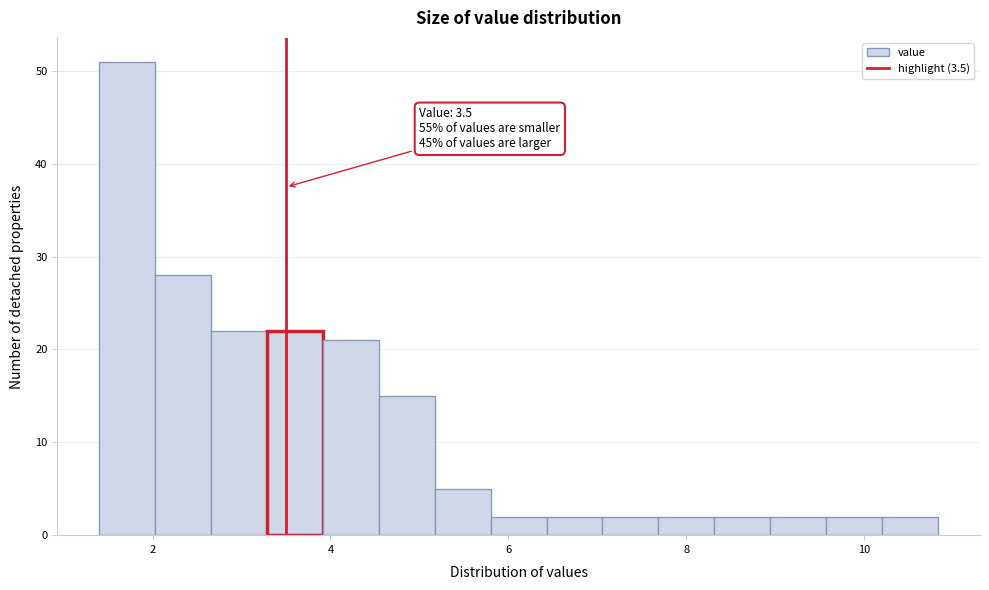

Around what value on the x-axis is the tallest bar? Give the approximate position of its centre, as read against the axis.

1.8